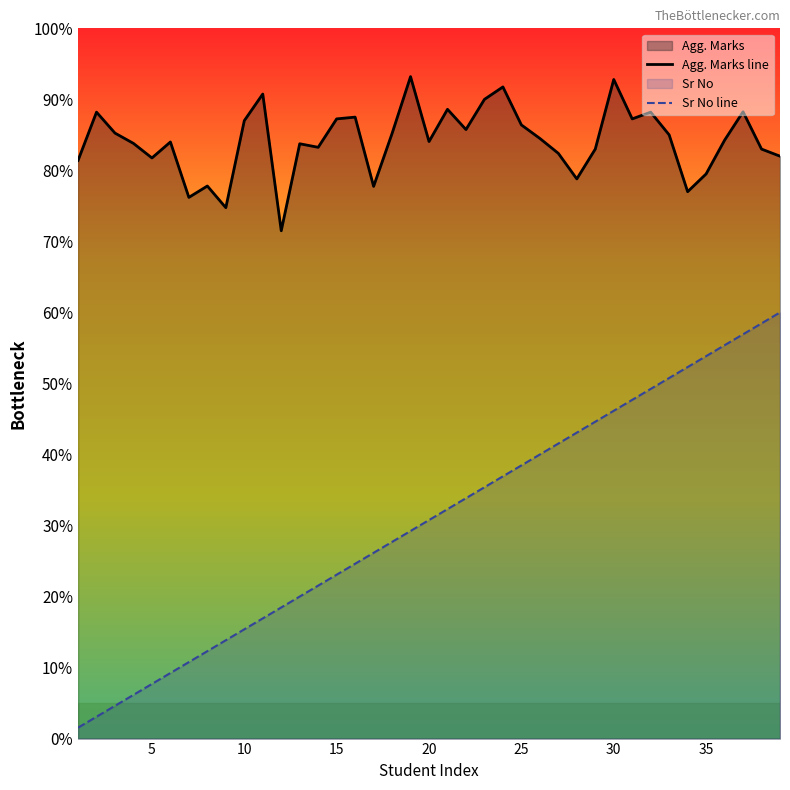

Does the chart display data point markers on the line(s)?

No